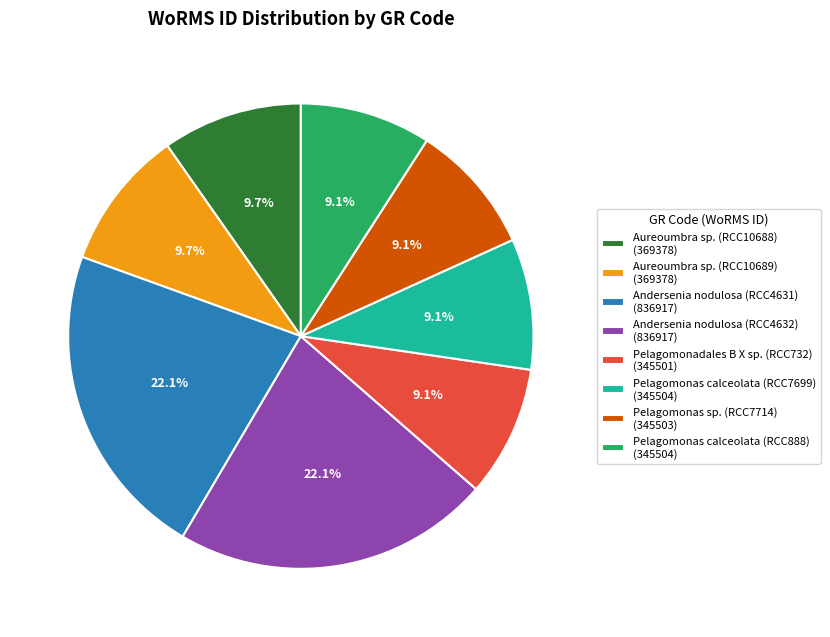

What is the total percentage of Pelagomonas calceolata (RCC888) and Pelagomonas calceolata (RCC7699)?

18.2%